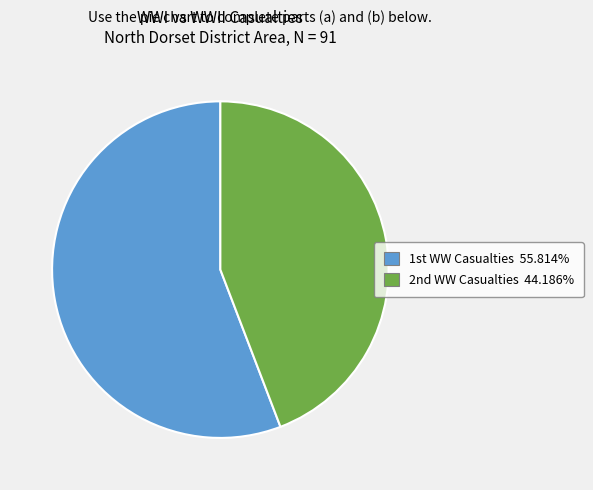

Which slice is the smallest?

2nd WW Casualties